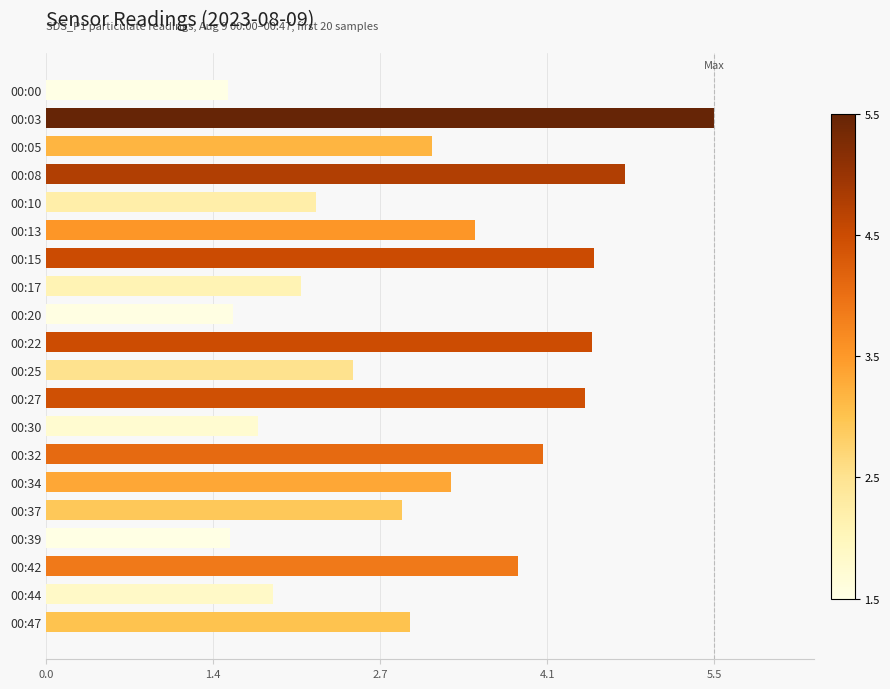

How many data points does each series have?

20